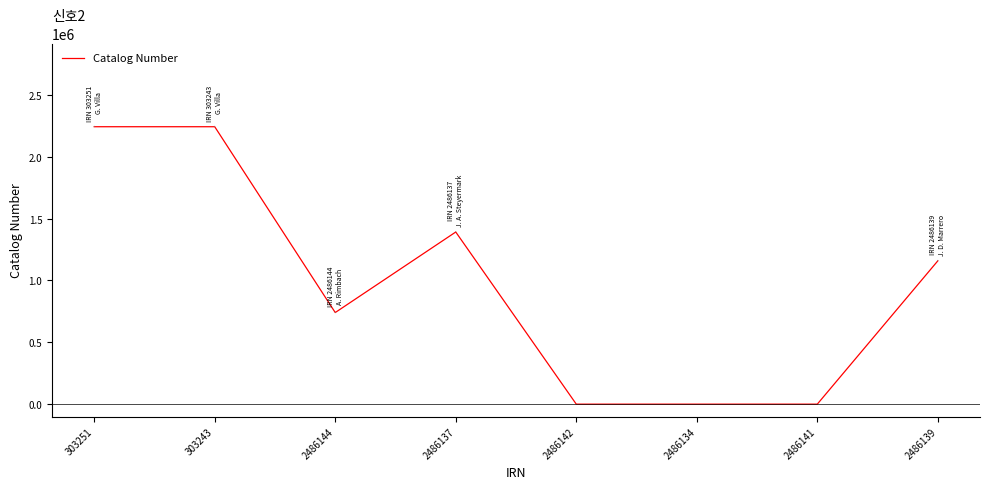

At which category does the data reach its first local valley?

2486144